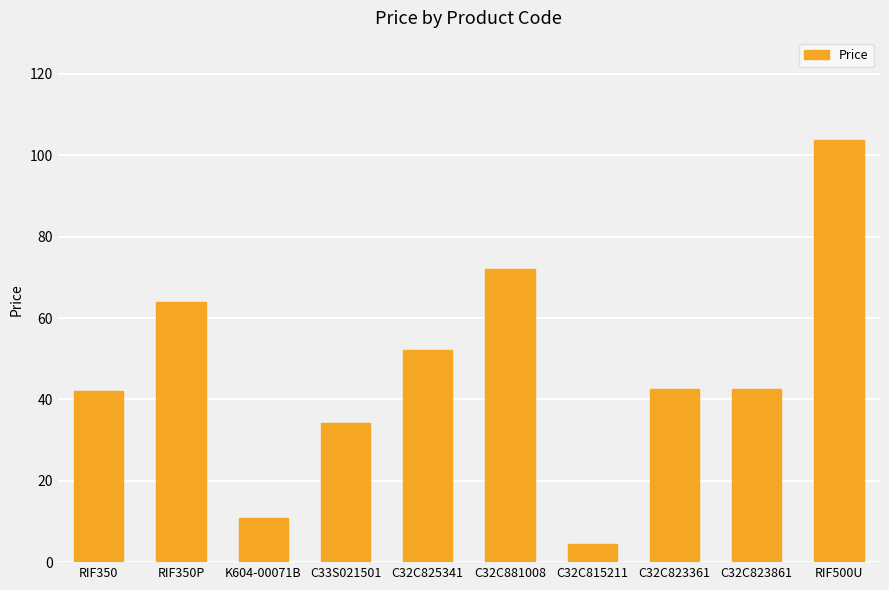

How many categories are shown in the chart?

10